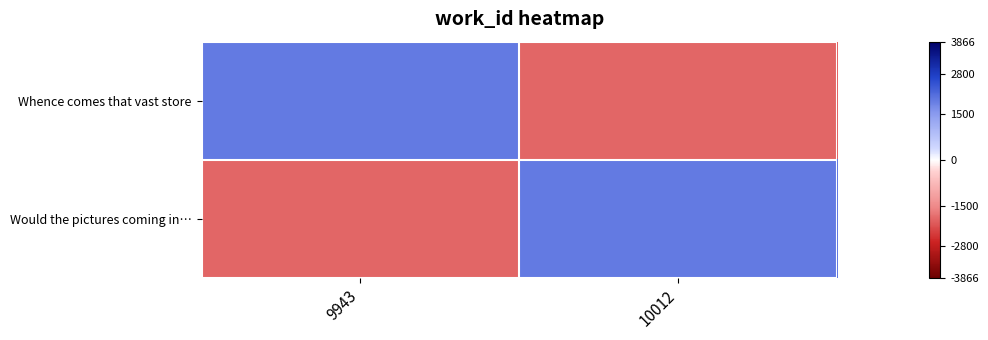

Reading right to left, extract all data points from this chart.

Whence comes that vast store: 10012=-1933	9943=1933
Would the pictures coming in…: 10012=1933	9943=-1933